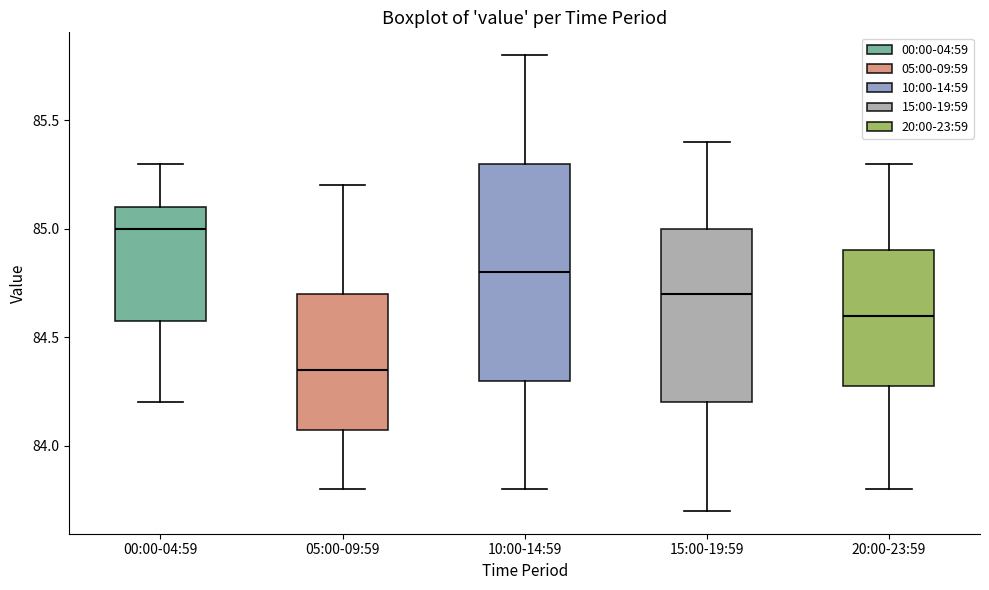

Comparing the boxes themselves (not the whiskers), which one is the tallest?

10:00-14:59